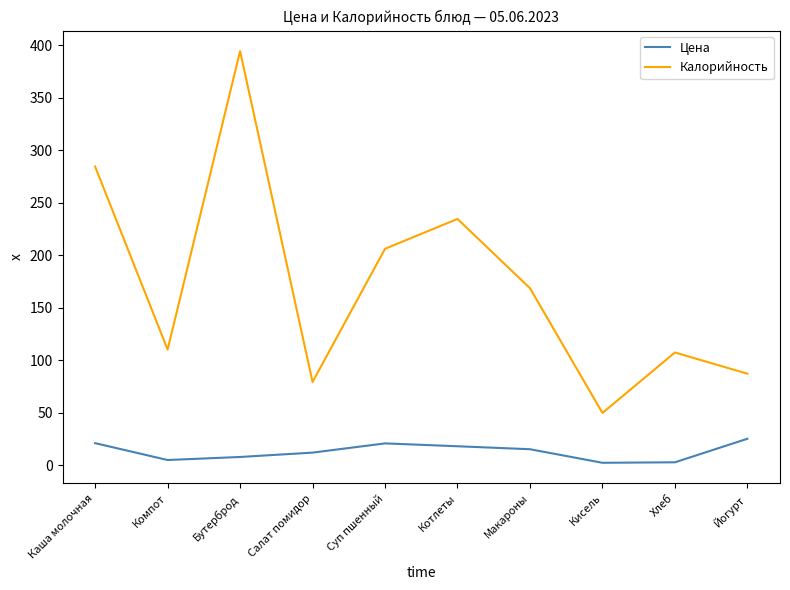

True or false: Цена and Калорийность cross at least once.

False